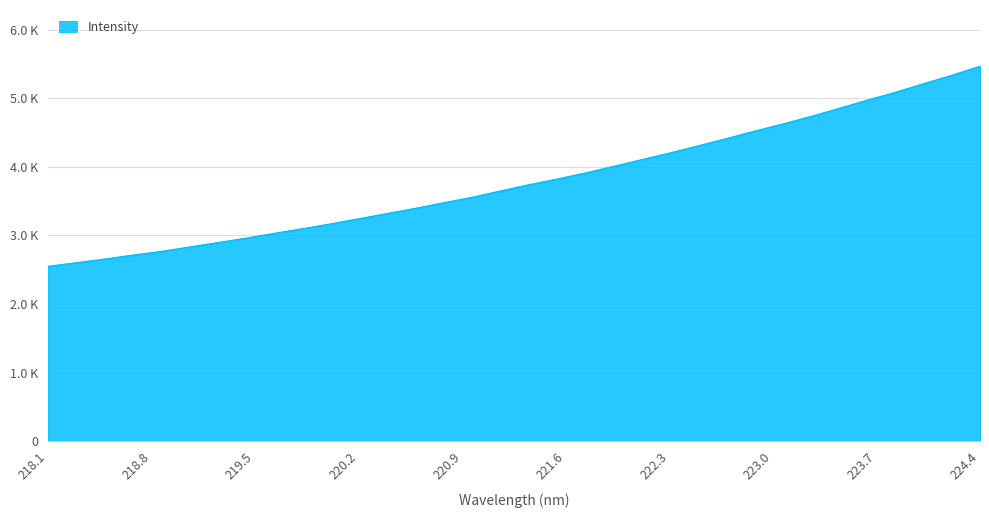

Does the chart display data point markers on the line(s)?

No